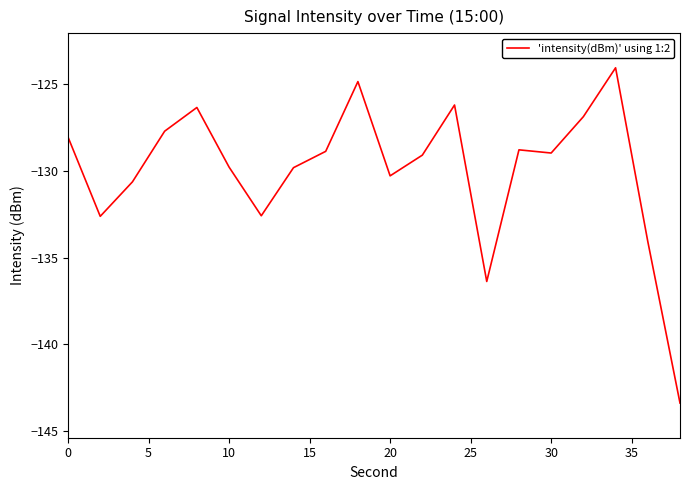

What is the greatest value displayed?

-124.1